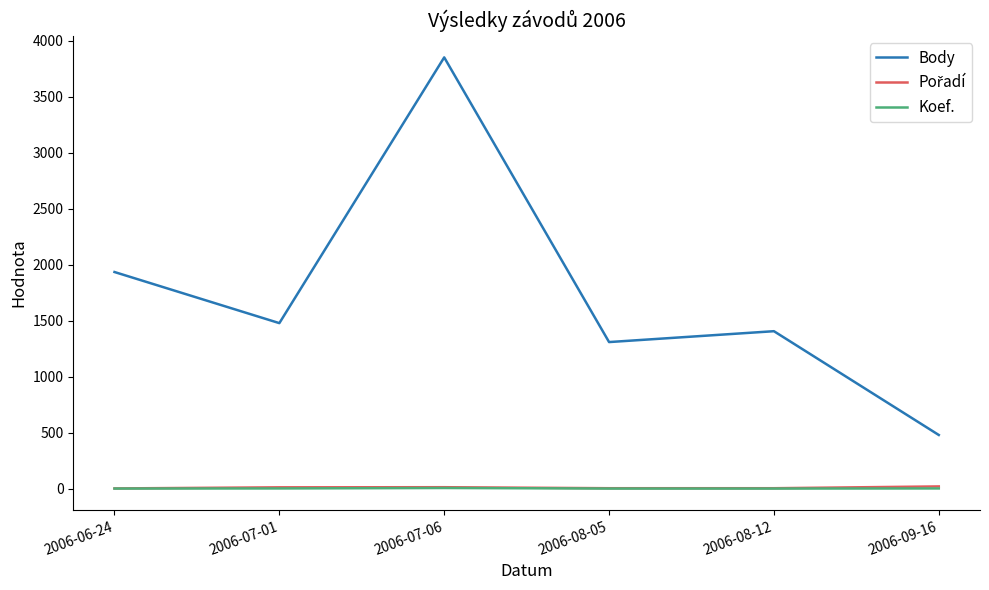

What is the minimum value shown in the chart?

3